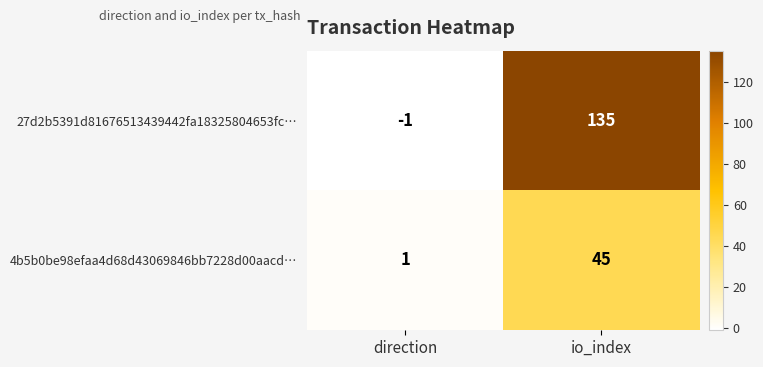

Which series changed the most between direction and io_index?

27d2b5391d81676513439442fa18325804653fc…